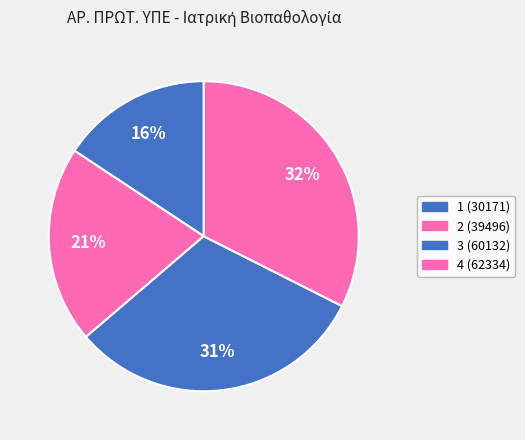

What portion of the pie excludes 1?

84.3%